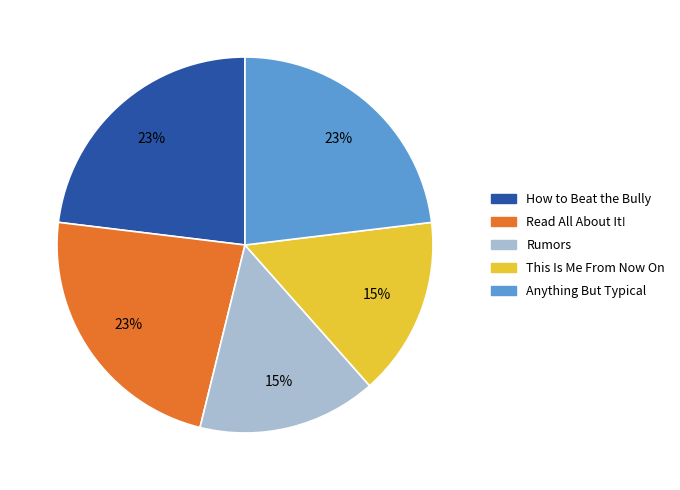

To the nearest percent, what is the difference between the largest and smallest slice percentages?

8%